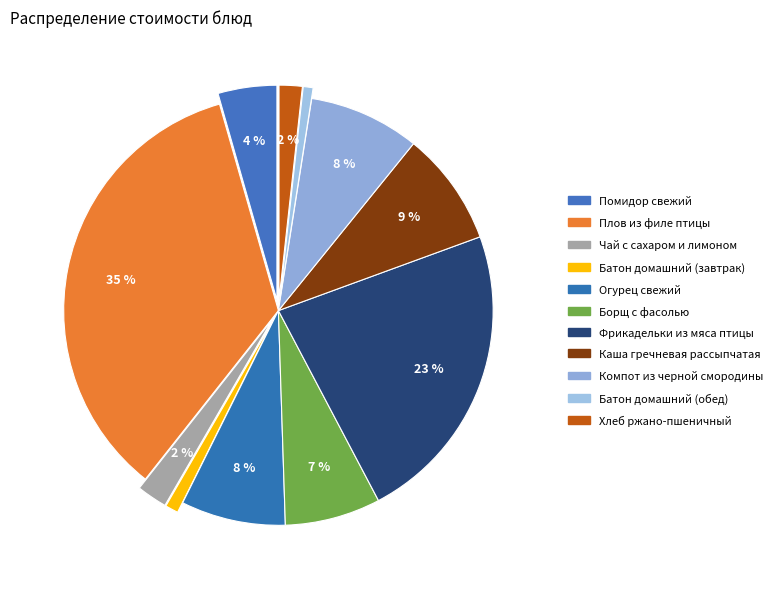

Count the number of slices in the pie.

11